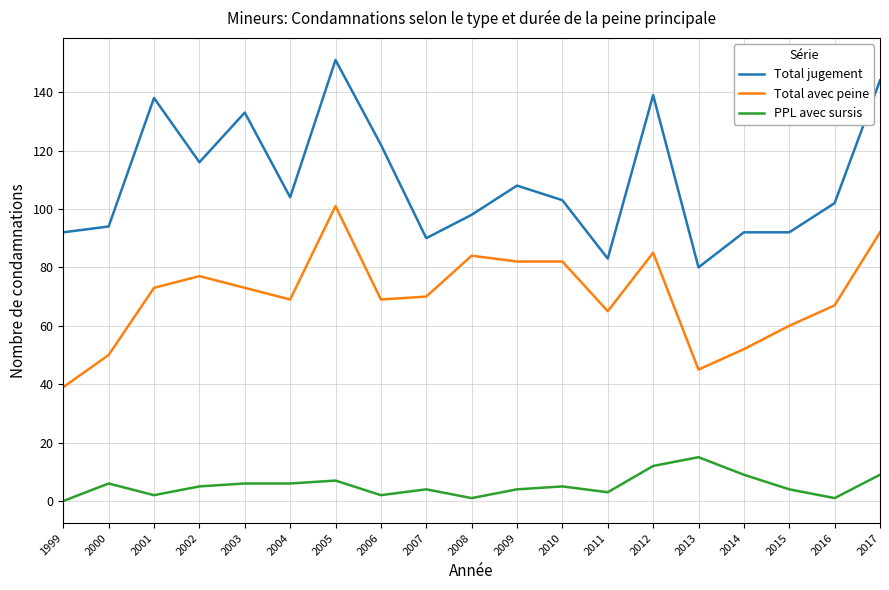

The value of Total avec peine at 2003 is 47. True or false?

False